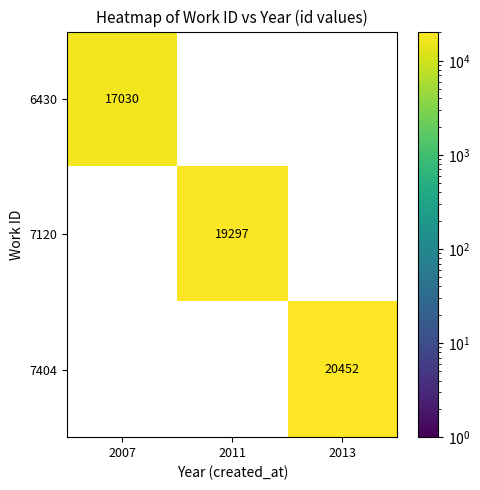

The 7404 series shows 20452 at 2013. True or false?

True